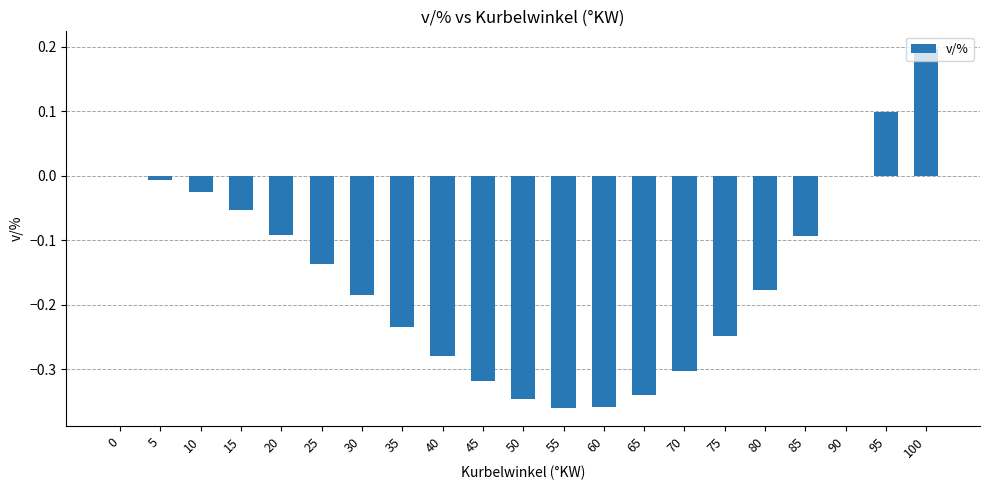

True or false: the data shows -0.0 at 10.

True